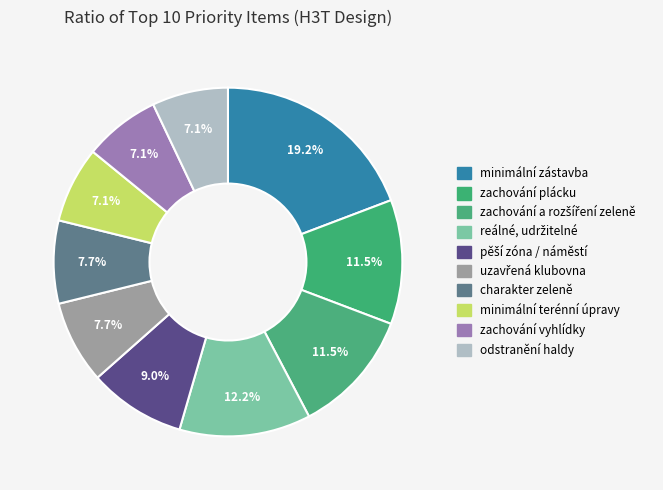

Count the number of slices in the pie.

10